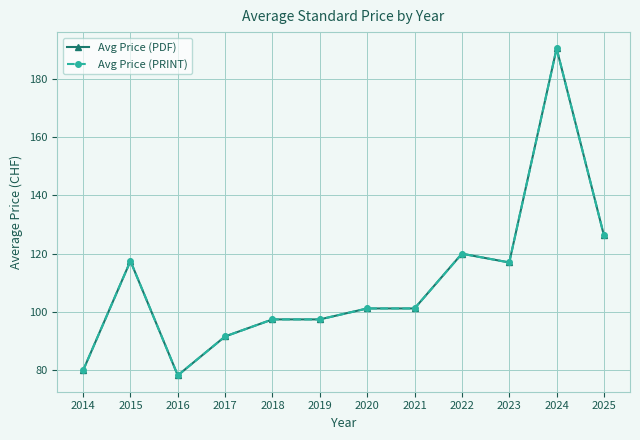

Is it true that Avg Price (PRINT) equals 173.6 at 2020?

False